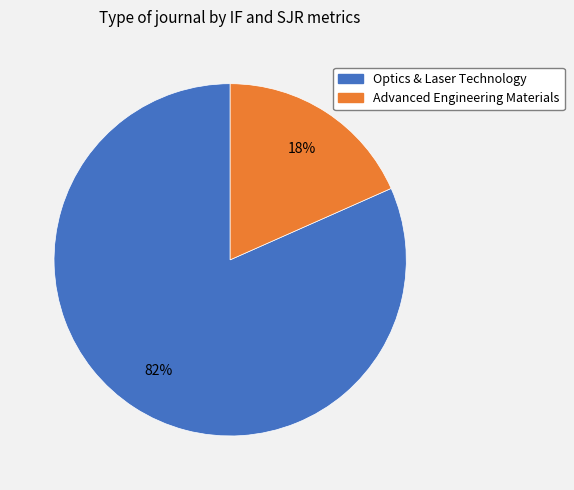

Combined, do Optics & Laser Technology and Advanced Engineering Materials account for over 50%?

Yes